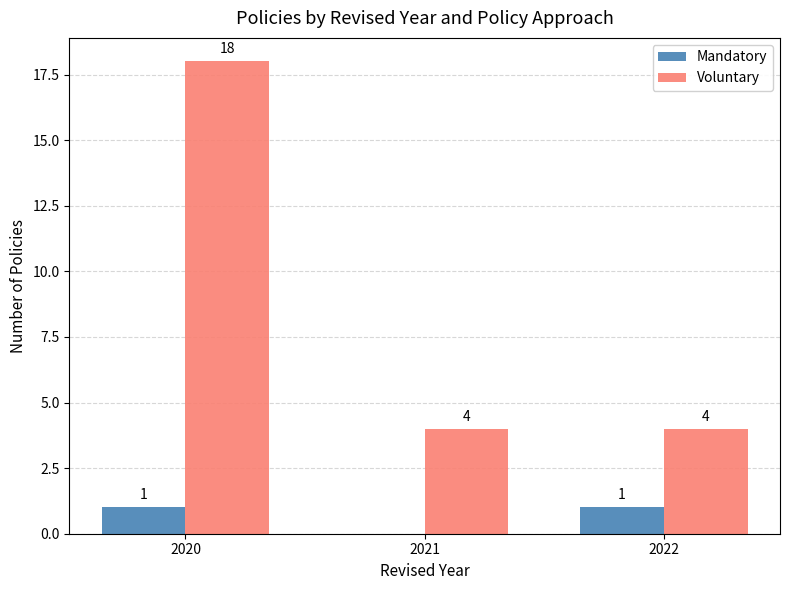

At which label is Mandatory closest to 0?

2021